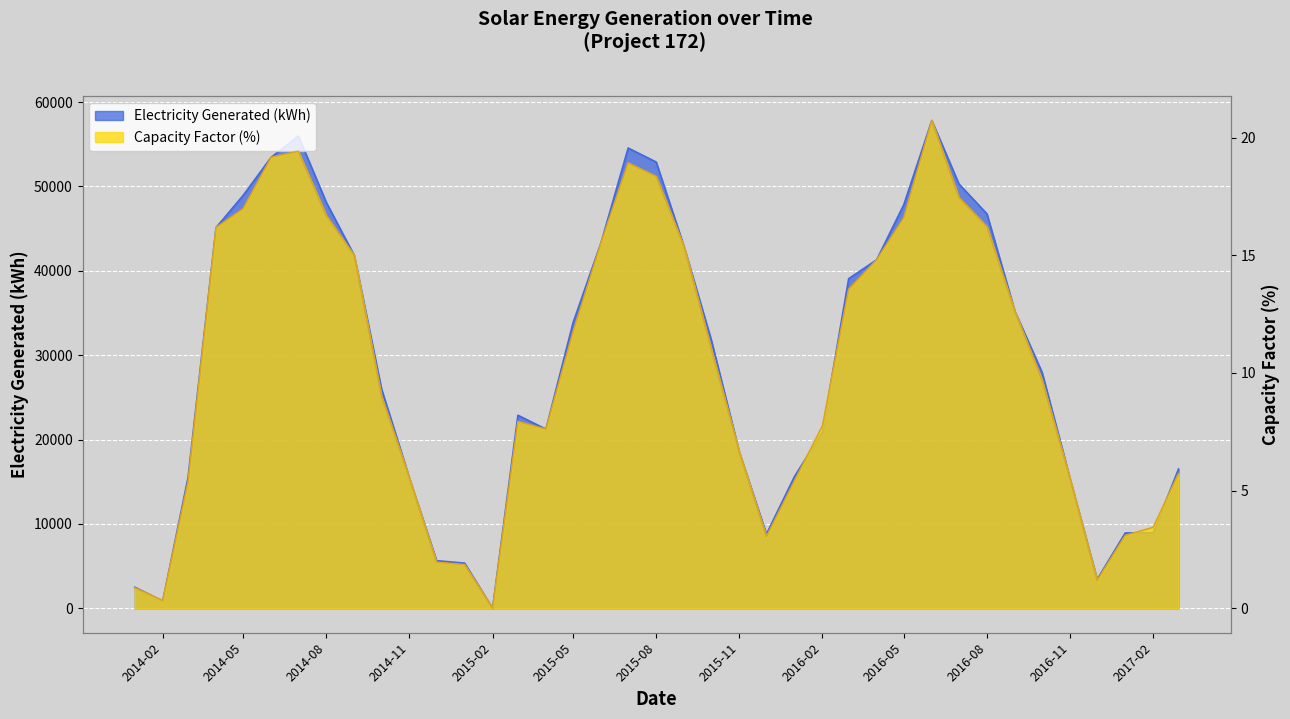

Rank the categories by Electricity Generated (kWh) value from highest to lowest.

2016-06, 2014-07, 2015-07, 2014-06, 2015-08, 2016-07, 2014-05, 2014-08, 2016-05, 2016-08, 2014-04, 2015-06, 2015-09, 2014-09, 2016-04, 2016-03, 2016-09, 2015-05, 2015-10, 2016-10, 2014-10, 2015-03, 2015-04, 2016-02, 2015-11, 2017-03, 2016-01, 2014-03, 2014-11, 2016-11, 2017-02, 2017-01, 2015-12, 2014-12, 2015-01, 2016-12, 2014-01, 2014-02, 2015-02